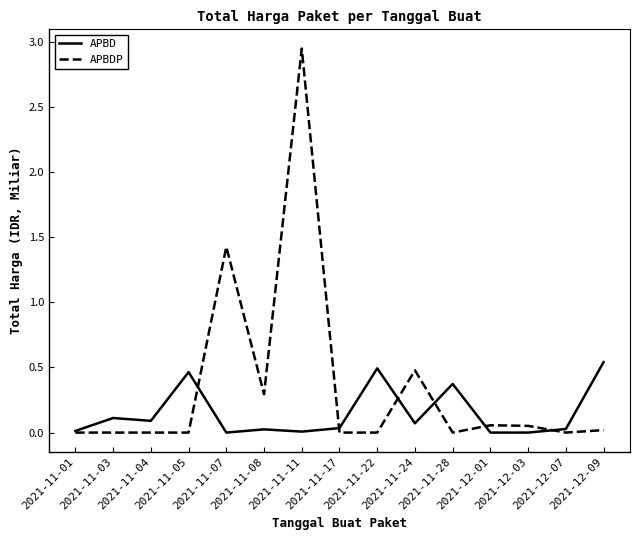

What position from the right is 2021-12-07?

2